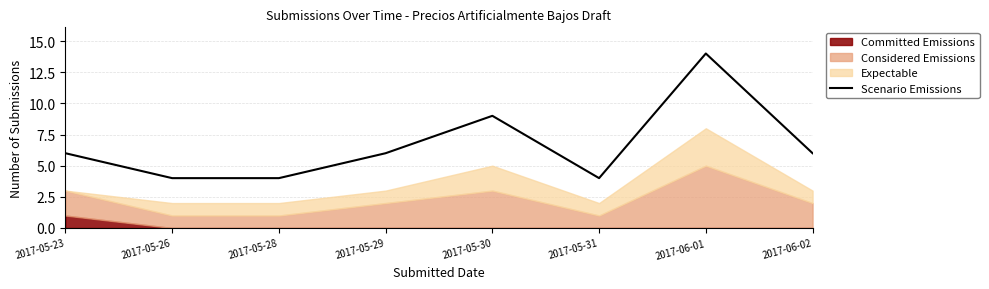

The chart shows a value of 6 at 2017-05-26. True or false?

False